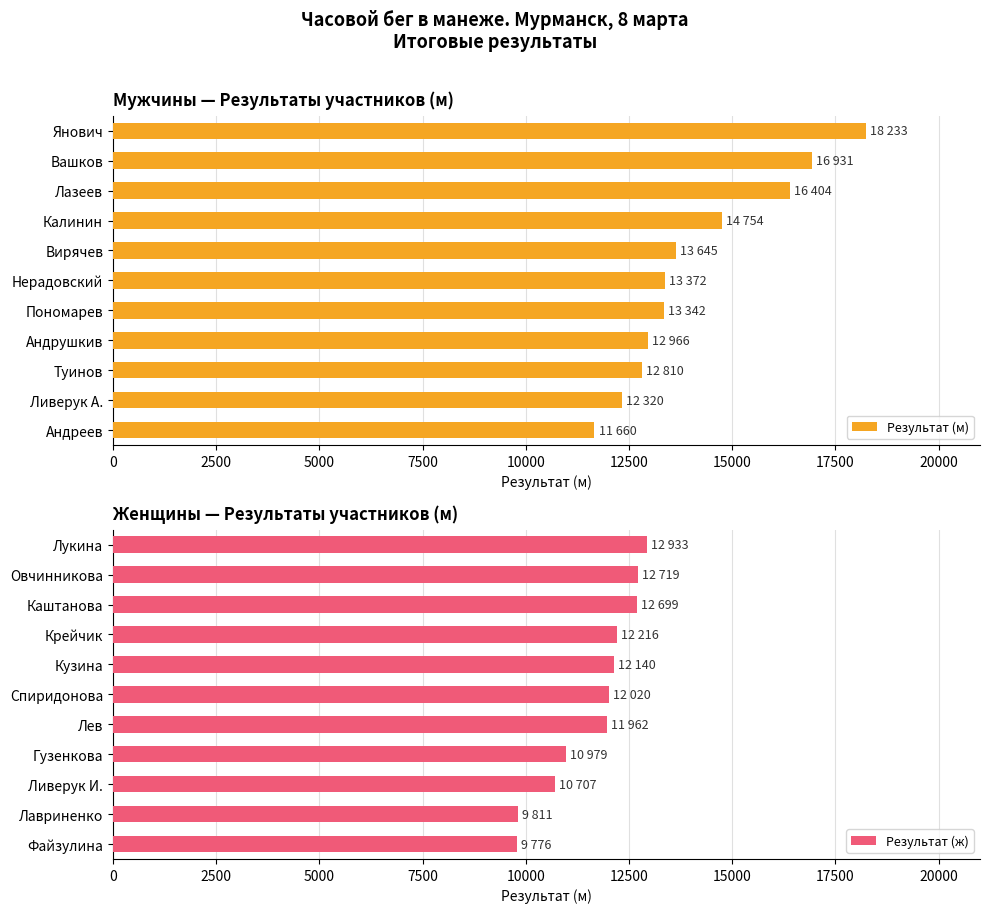

What is the difference between the Результат (ж) values at Лавриненко and Каштанова?

2888